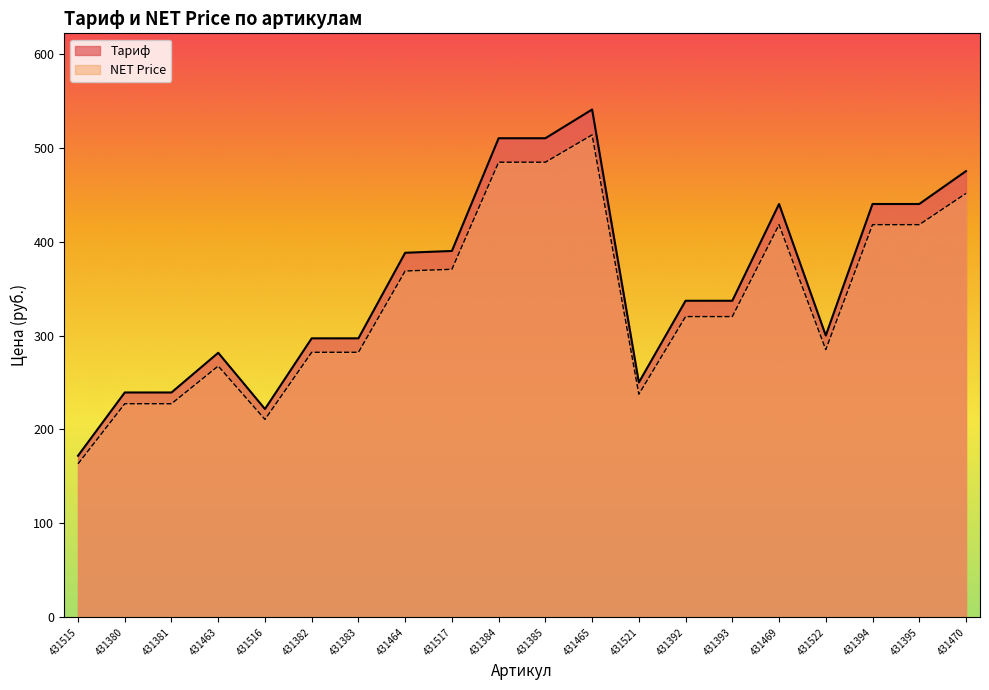

What are all the series names shown in the legend?

Тариф, NET Price